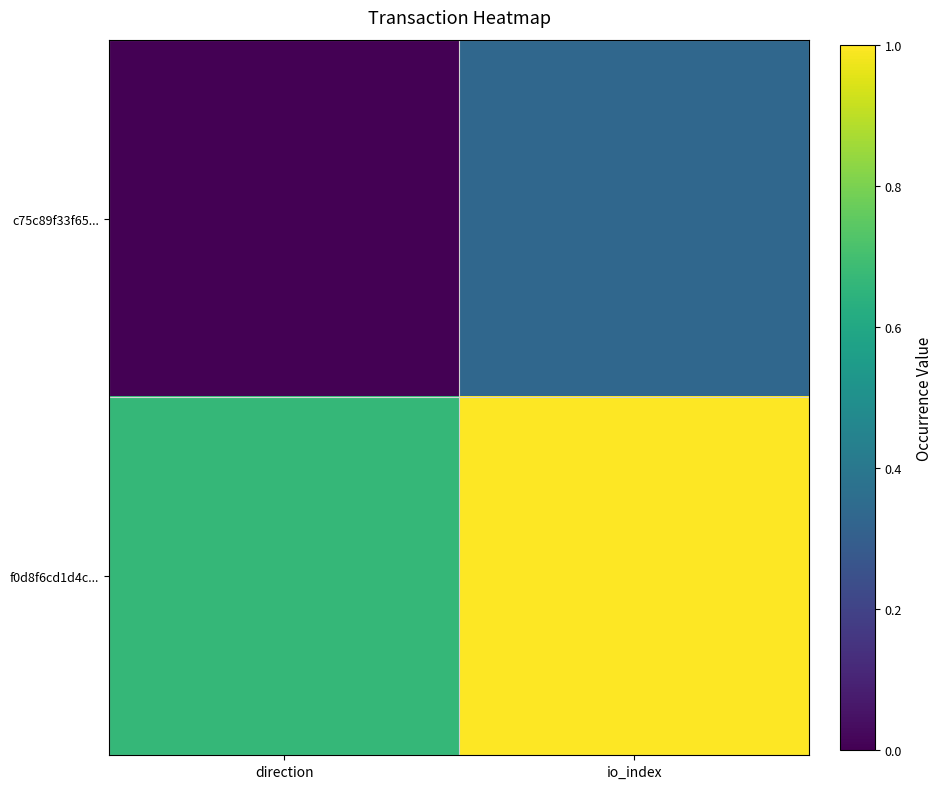

Which series has the widest spread of values?

f0d8f6cd1d4c...